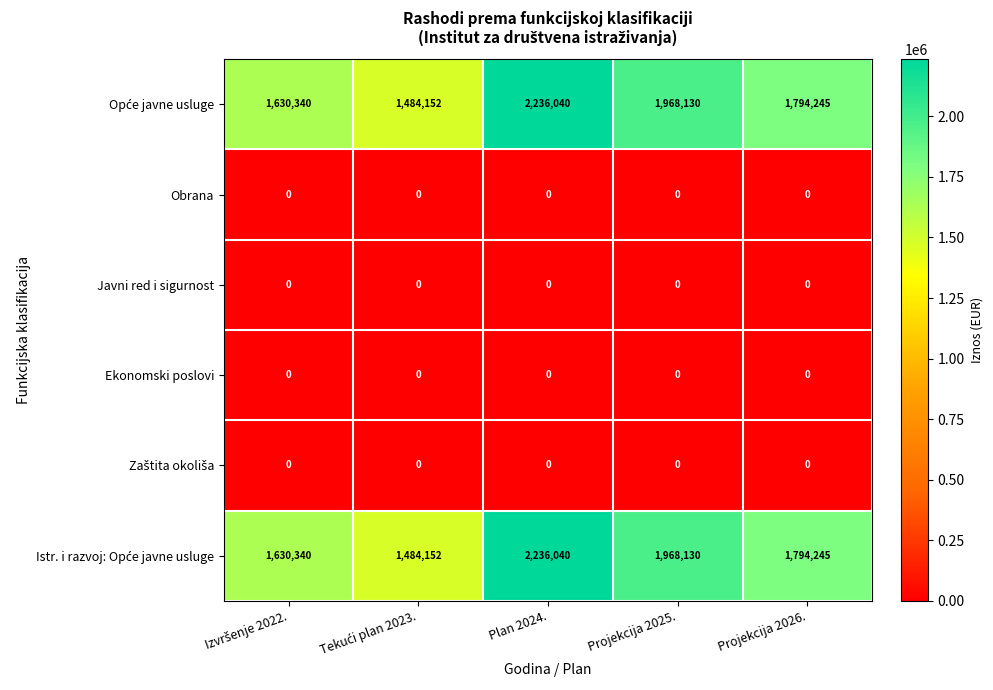

Which label corresponds to the largest value in the chart?

Plan 2024.